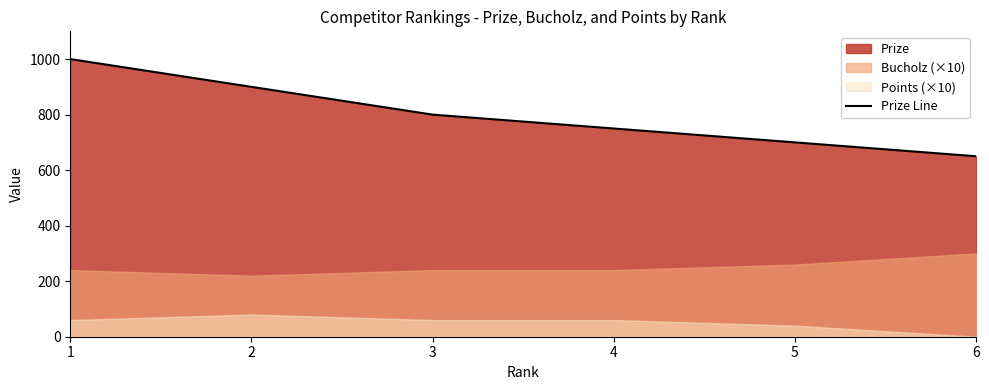

Where does the data first go above 800?

1